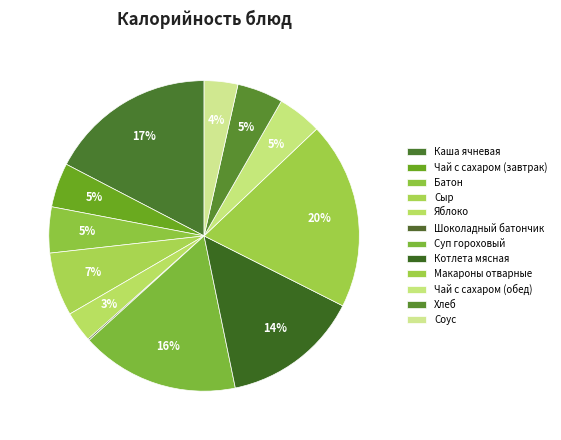

To the nearest percent, what is the difference between the Каша ячневая and Сыр slice percentages?

11%